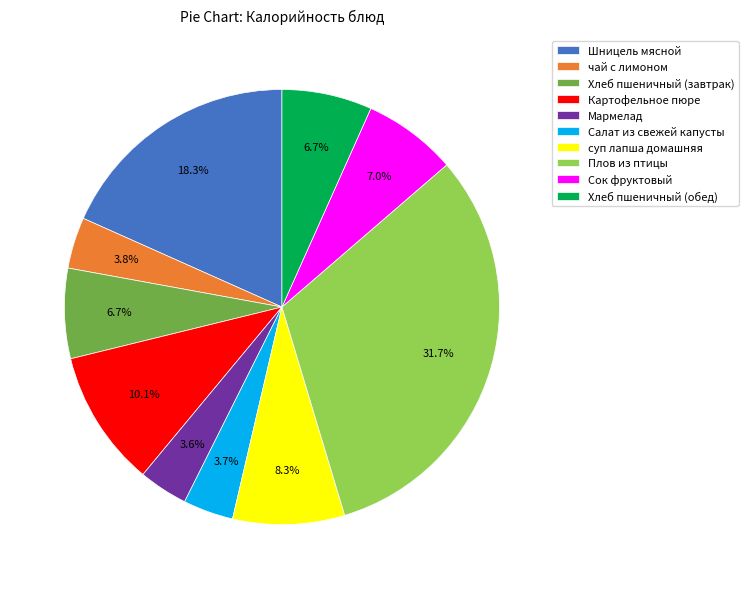

Is there a majority slice in this chart?

No